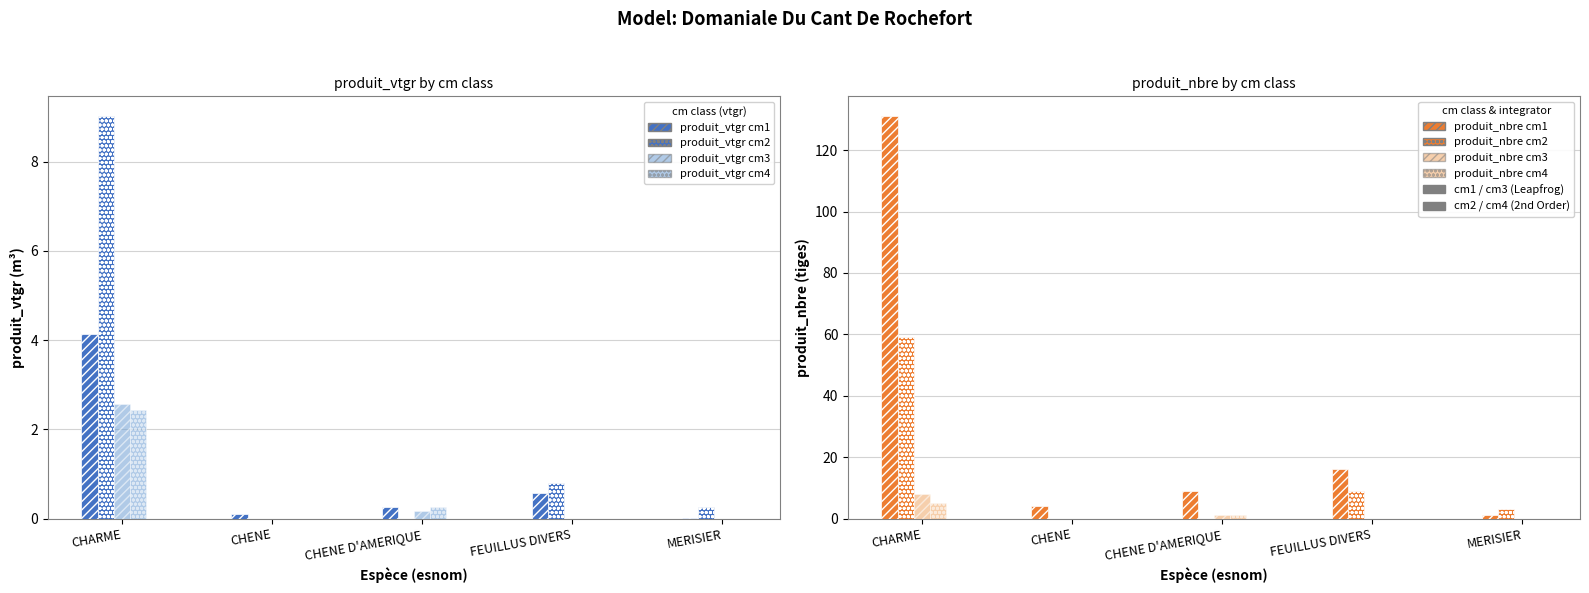

Are the bars horizontal?

No